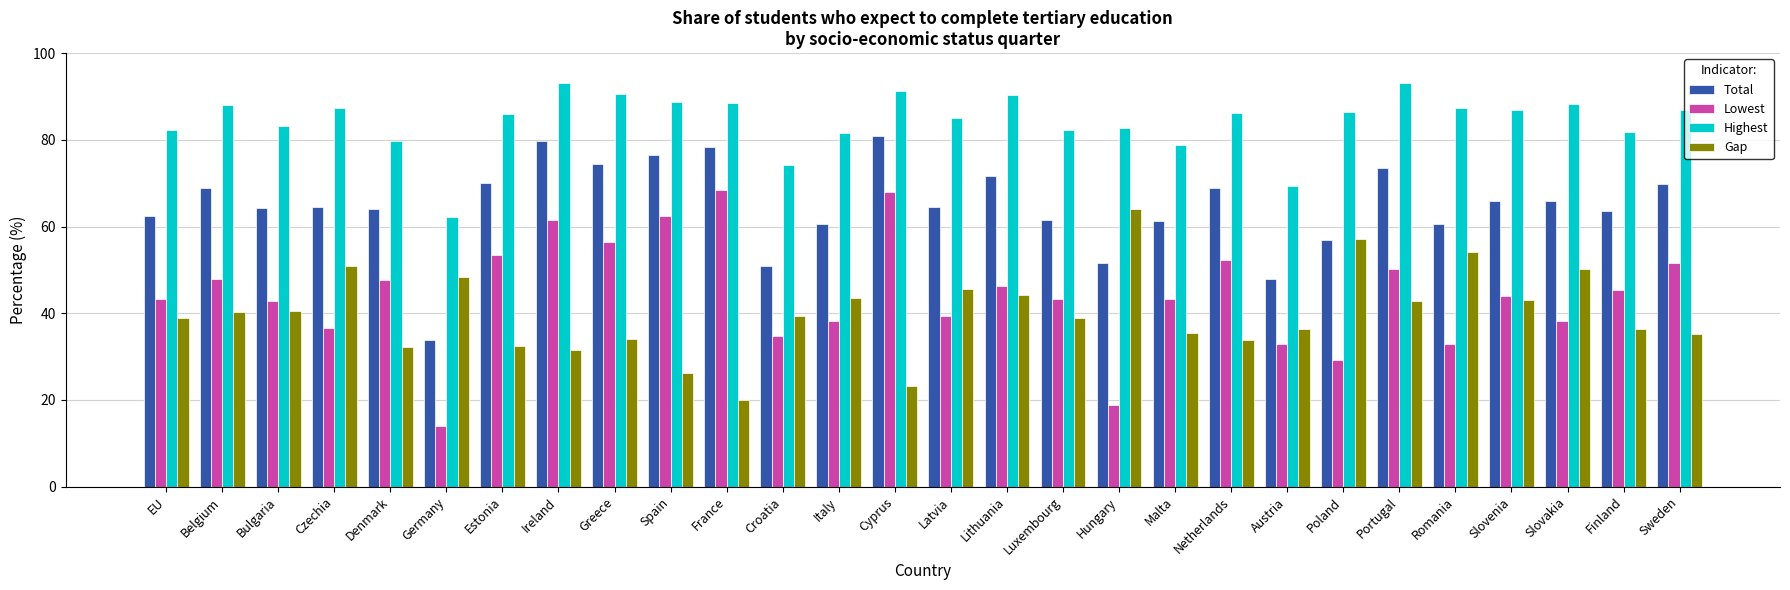

Count the number of data series in this chart.

4